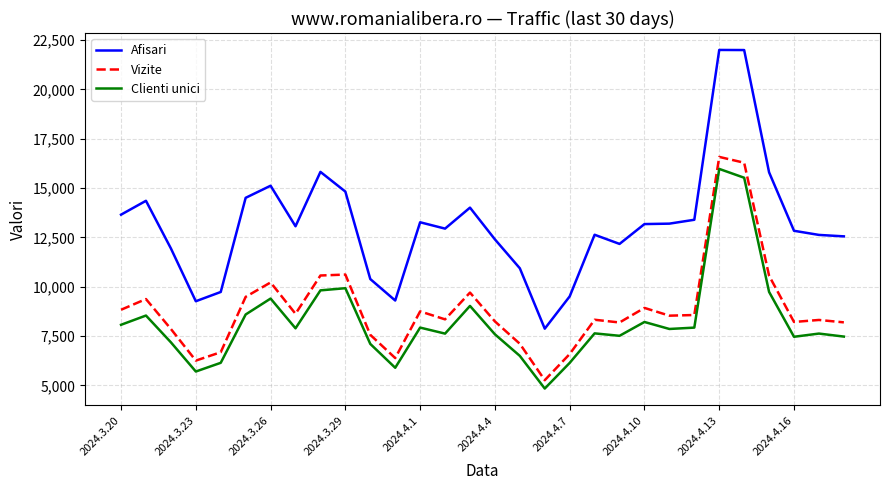

Count the number of data series in this chart.

3